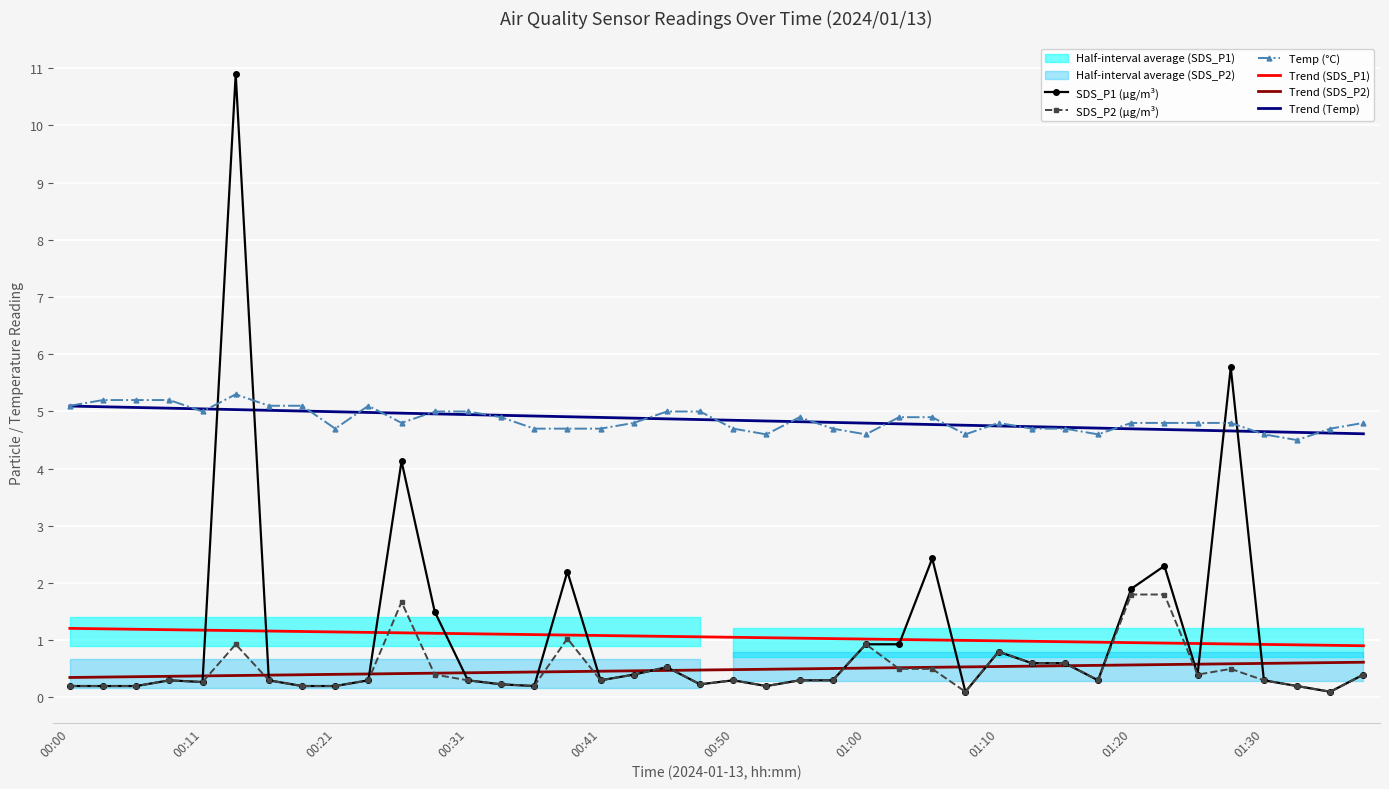

What value does the Trend (SDS_P1) series have at 38?

0.9